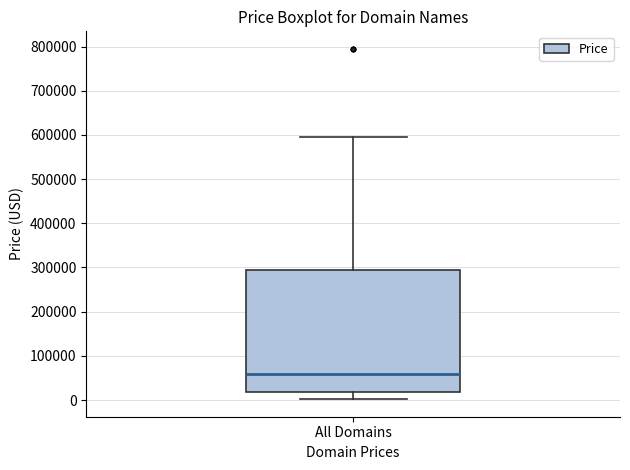

Where is the upper edge of the box for All Domains on the y-axis? The values are not printed on the chart, so give them approximately, as read against the axis.

290000